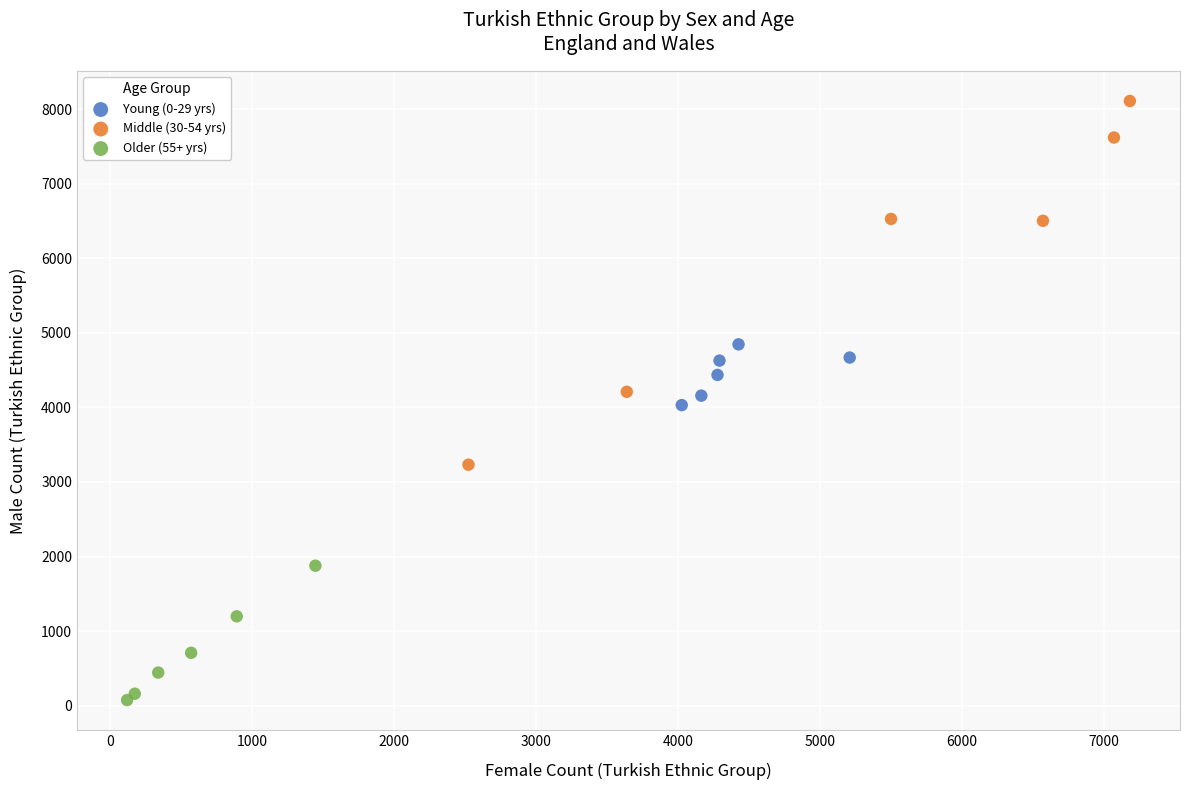

Which series reaches the maximum Y coordinate?

Middle (30-54 yrs)